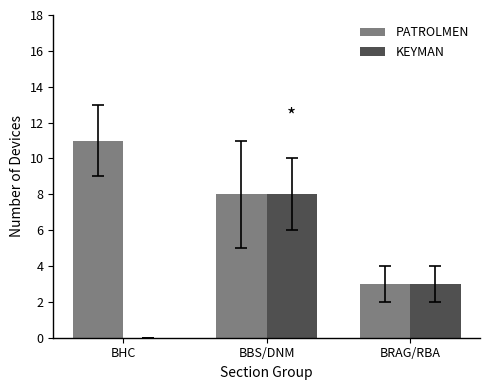

What is the sum of the KEYMAN values at BBS/DNM and BHC?

8